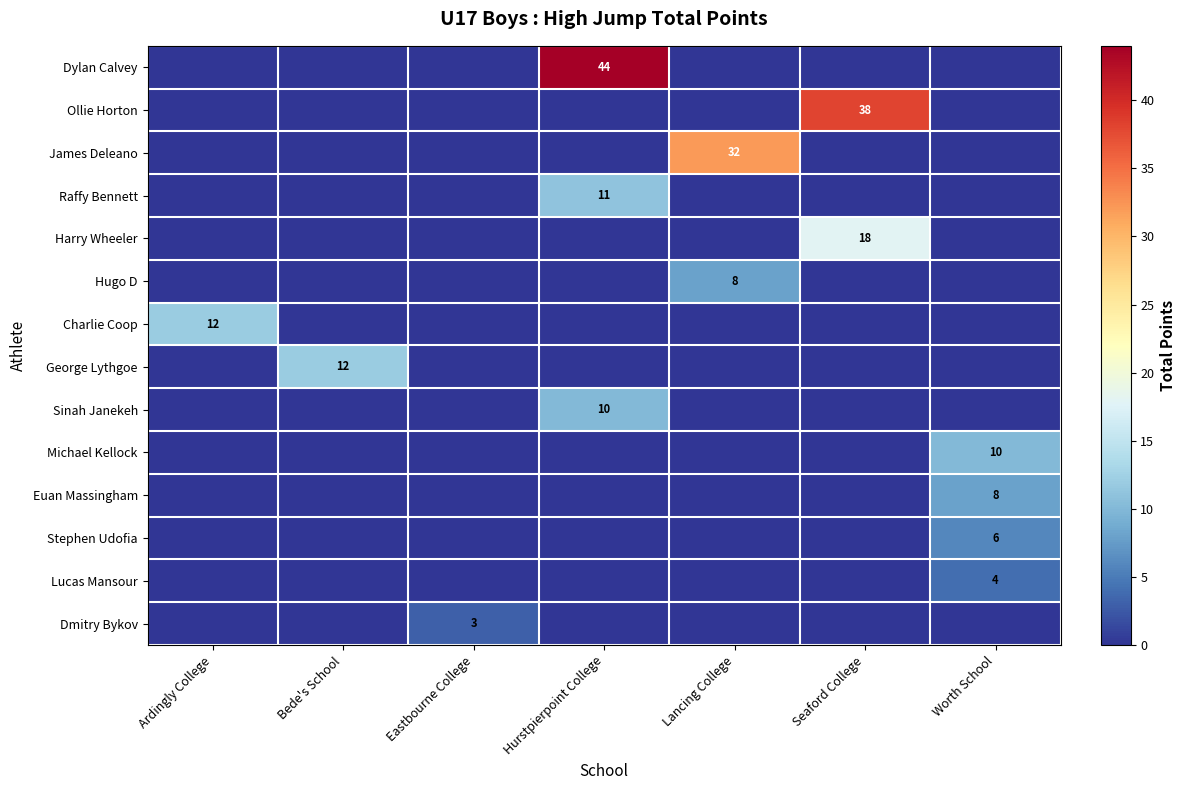

Is the value of Sinah Janekeh at Seaford College greater than the value of Dylan Calvey at Bede's School?

No